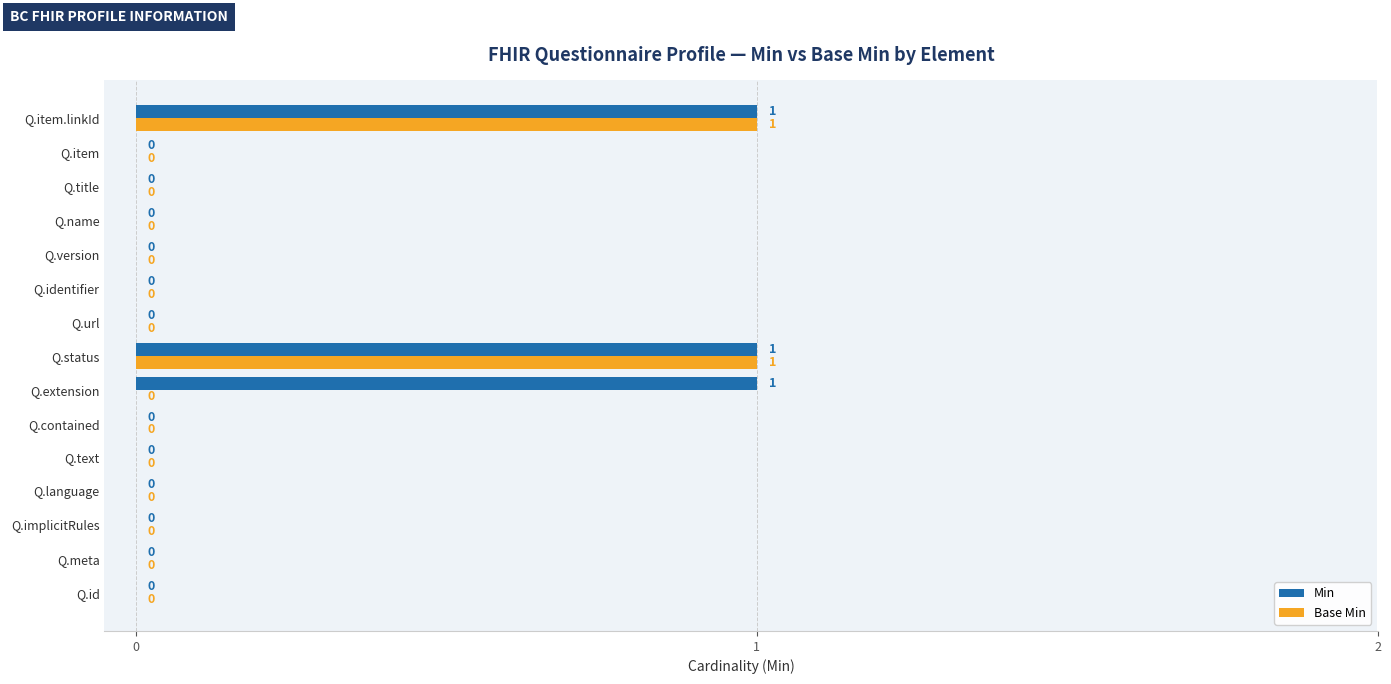

Which series has the largest total across all categories?

Min